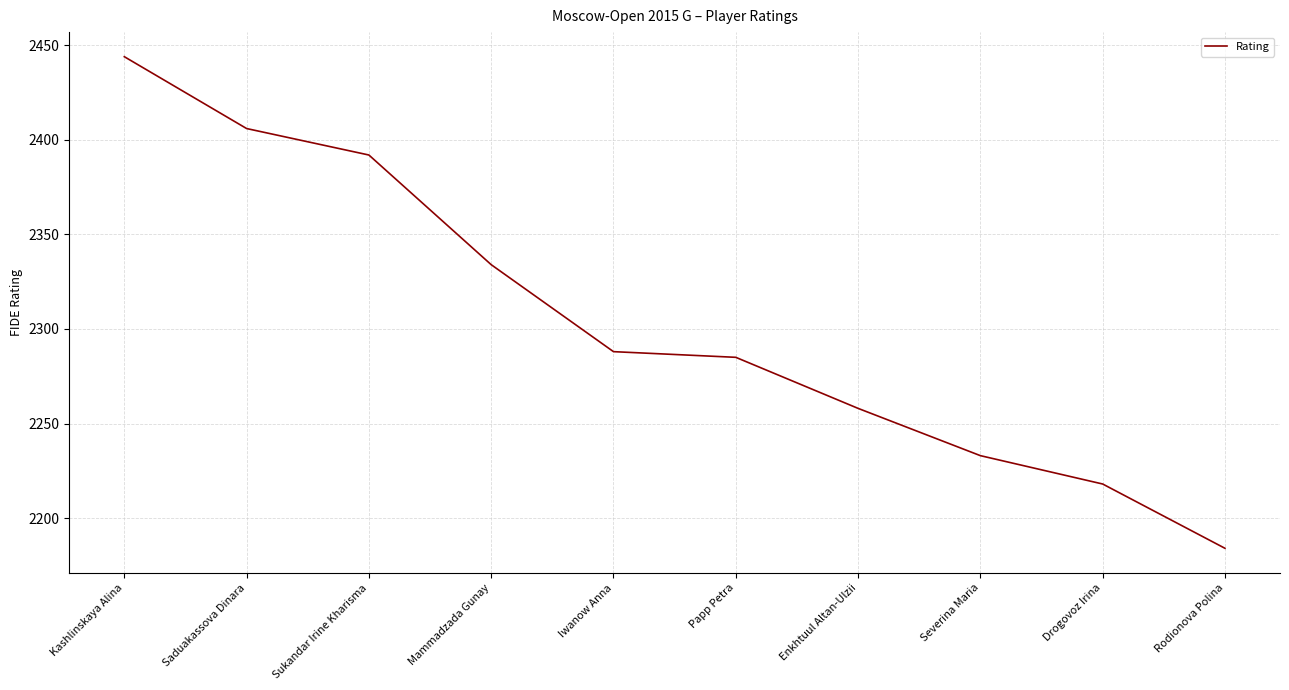

True or false: the data has more than 1 interior local peaks.

False